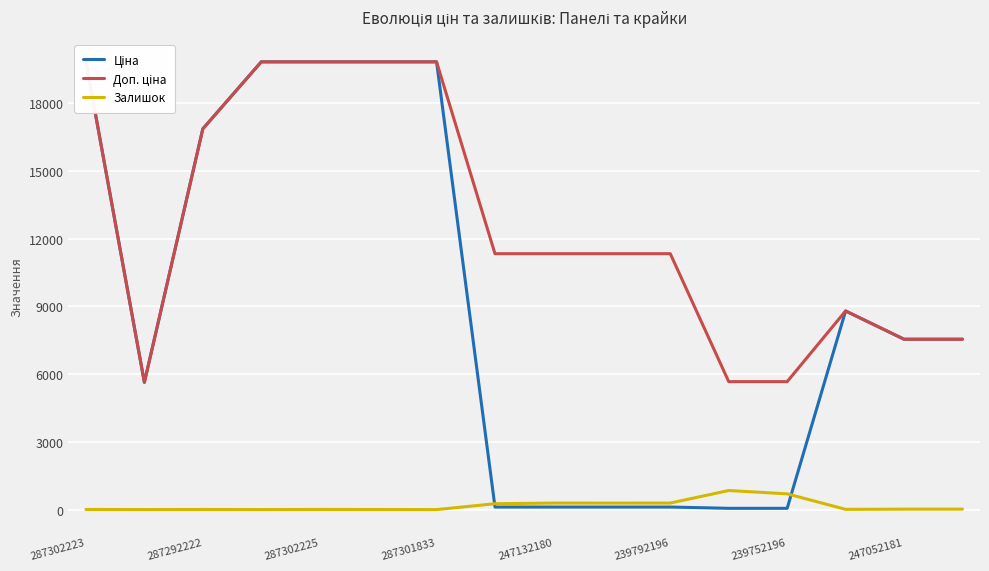

Count the number of data series in this chart.

3